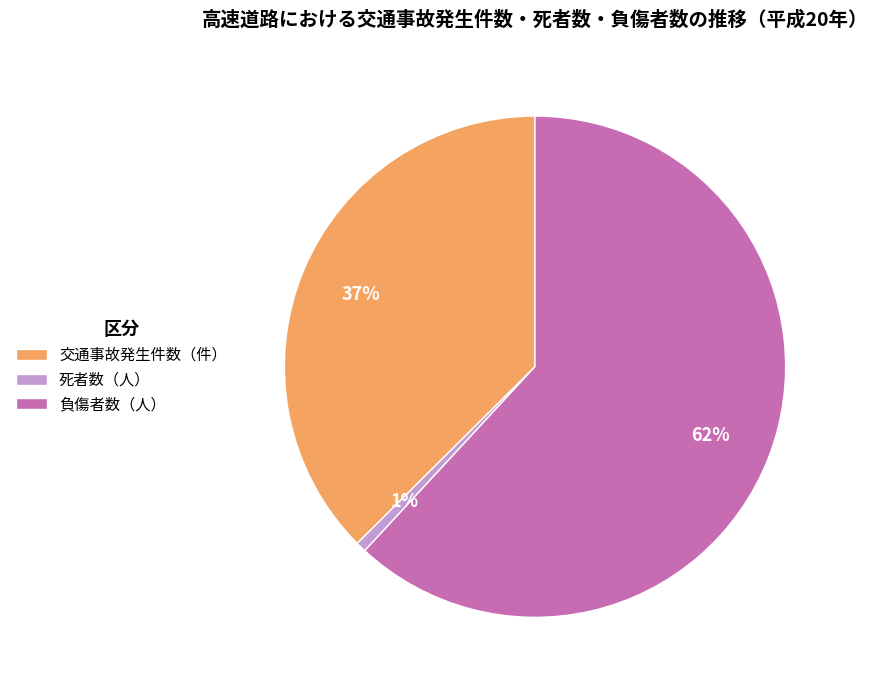

Combined, do 交通事故発生件数（件） and 負傷者数（人） account for over 50%?

Yes